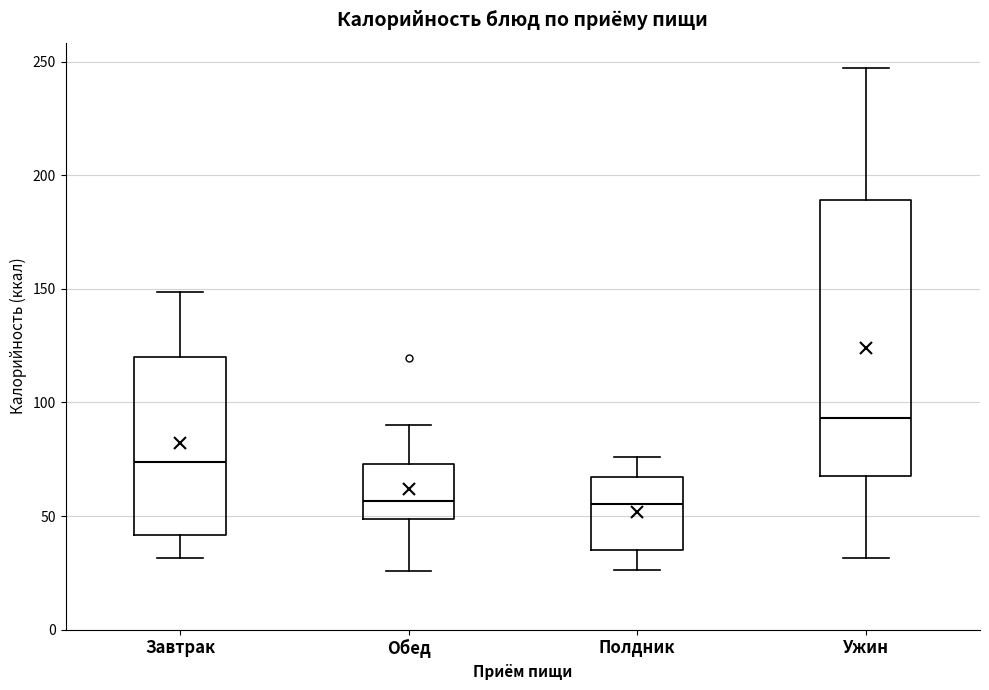

Reading left to right, read every box against the y-axis: the position of its median line, the range the box covers, and the ends of its whiskers. The values are not printed on the chart, so give them approximately, as read against the axis.

Завтрак: median 75, box 40 to 120, whiskers 30 to 150
Обед: median 55, box 50 to 75, whiskers 25 to 90
Полдник: median 55, box 35 to 65, whiskers 25 to 75
Ужин: median 95, box 65 to 190, whiskers 30 to 245